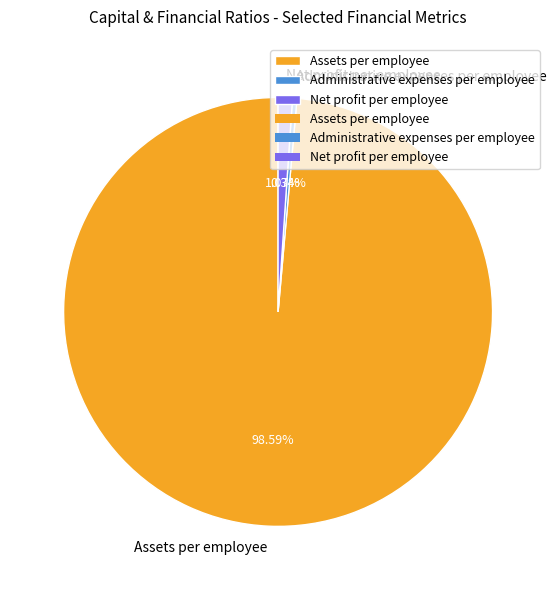

Which slice is the smallest?

Administrative expenses per employee